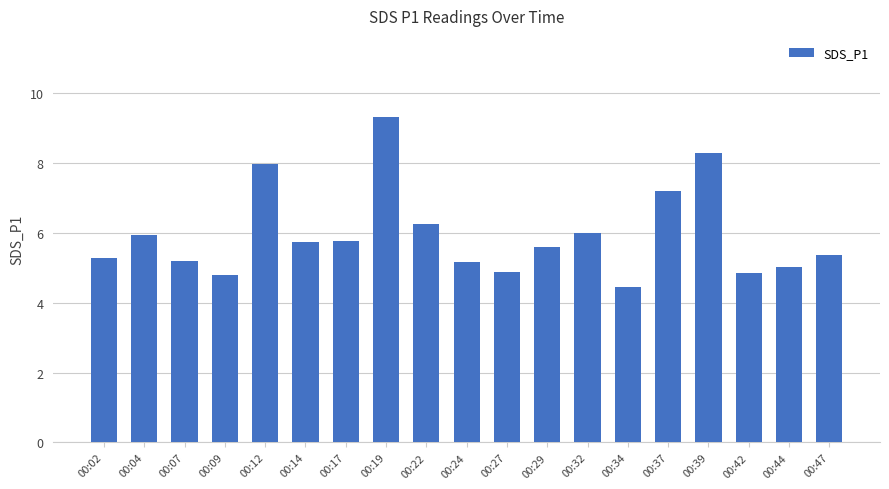

Are the bars horizontal?

No